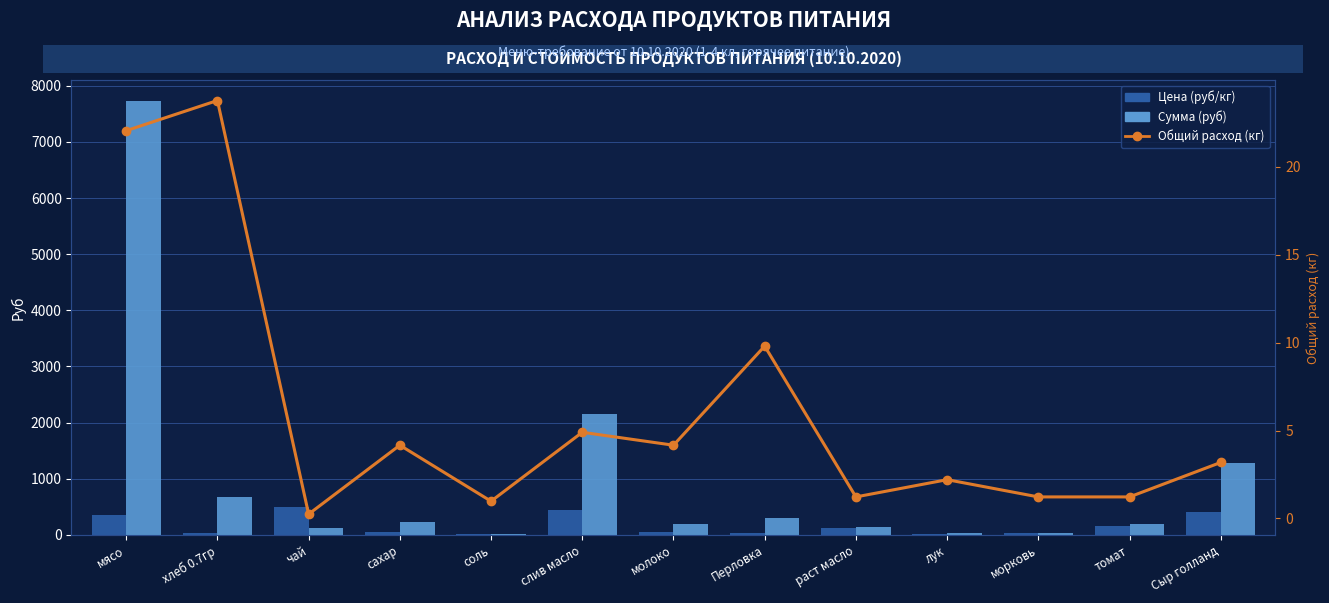

Rank the series at лук from lowest to highest value.

Общий расход (кг), Цена (руб/кг), Сумма (руб)